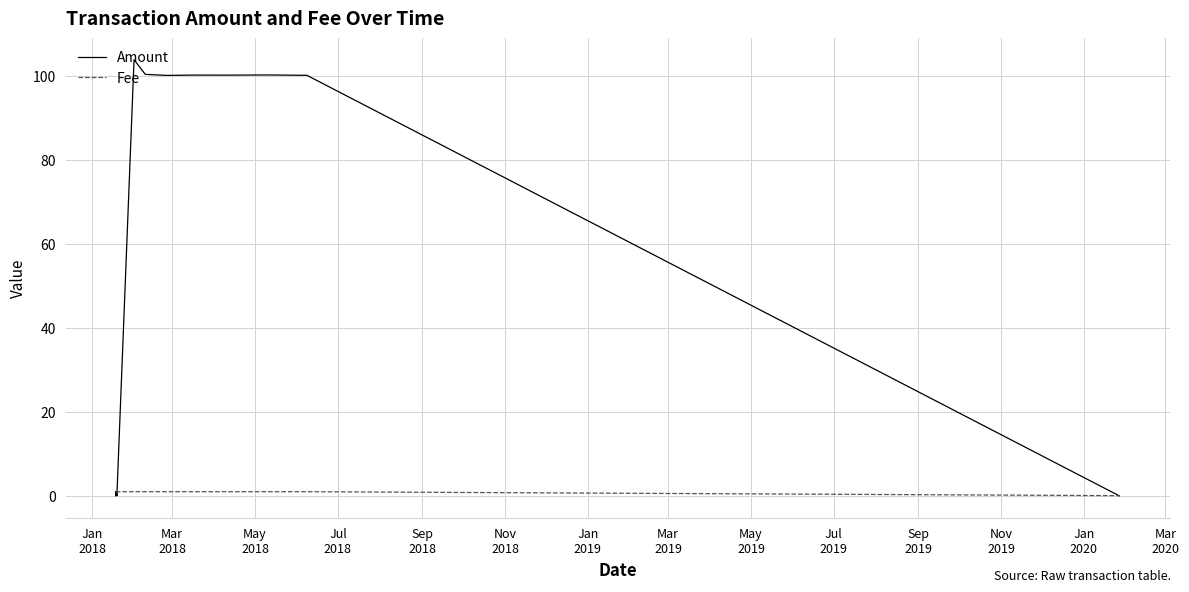

Which series has the largest total across all categories?

Amount